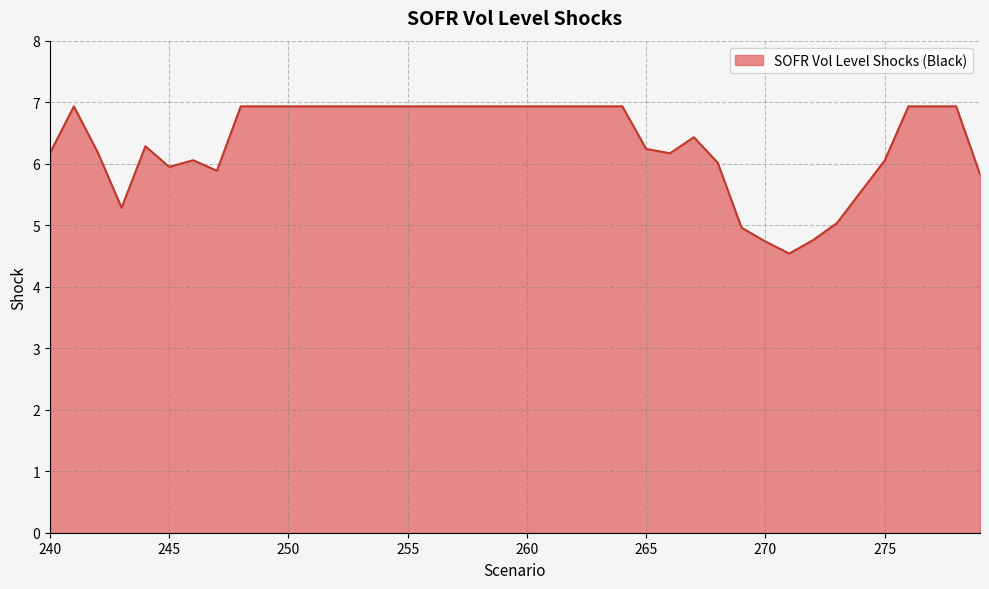

How many categories are shown in the chart?

40